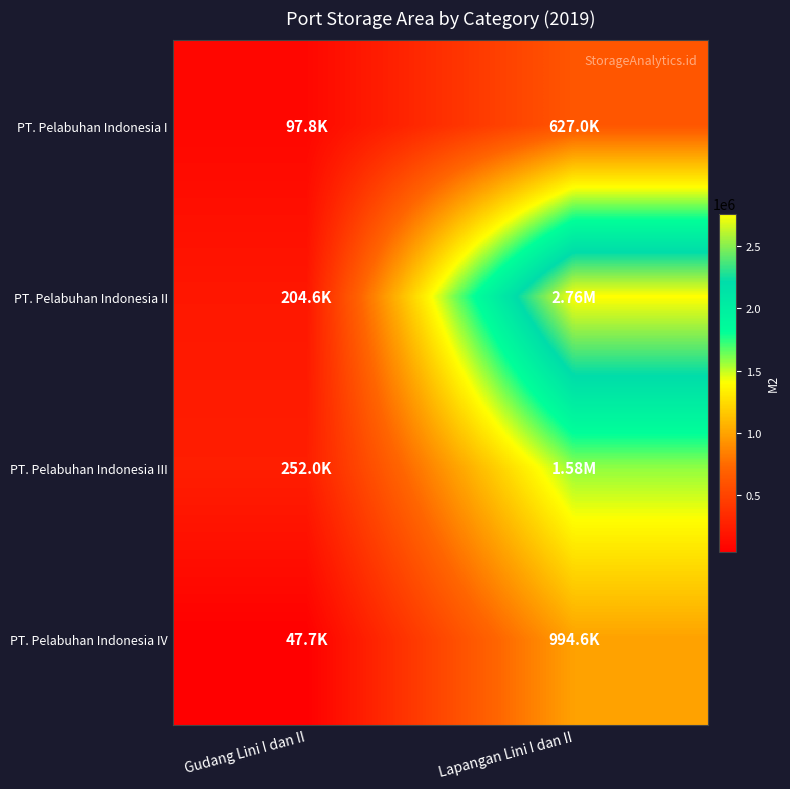

Reading left to right, what are all the values shown in this chart?

PT. Pelabuhan Indonesia I: Gudang Lini I dan II=97771	Lapangan Lini I dan II=626973
PT. Pelabuhan Indonesia II: Gudang Lini I dan II=204613	Lapangan Lini I dan II=2760682
PT. Pelabuhan Indonesia III: Gudang Lini I dan II=252040	Lapangan Lini I dan II=1580029
PT. Pelabuhan Indonesia IV: Gudang Lini I dan II=47741	Lapangan Lini I dan II=994578